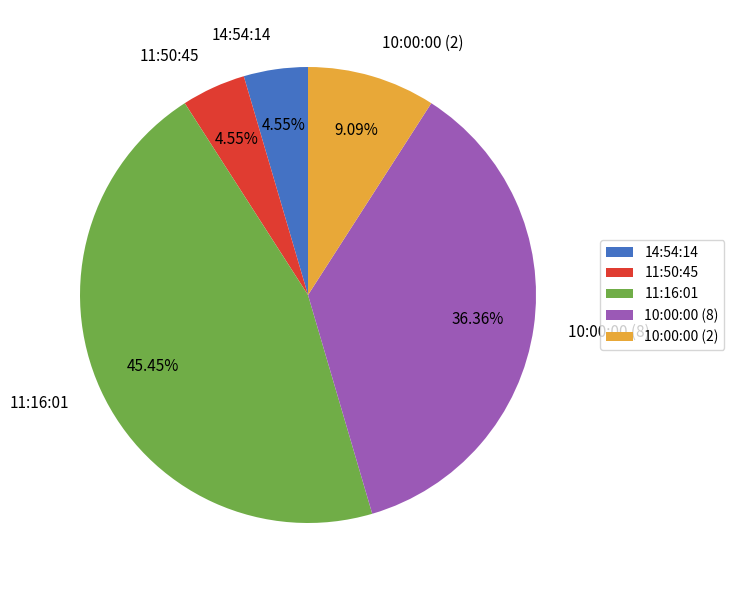

How many segments does this pie chart have?

5